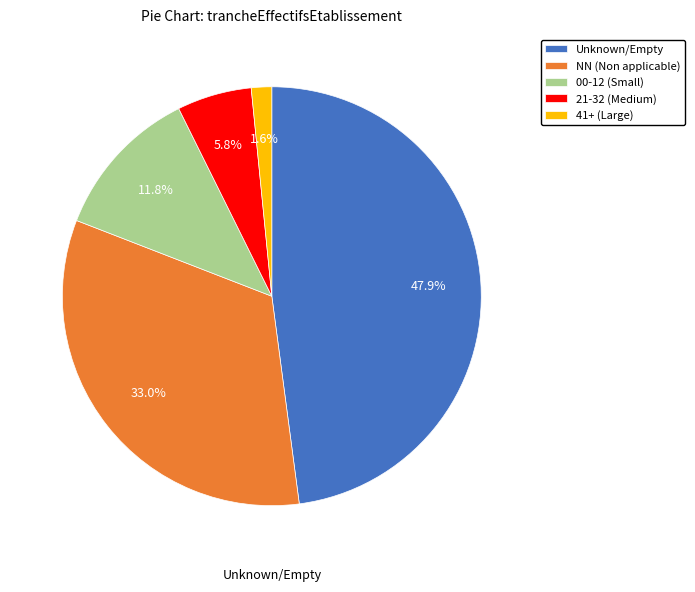

Which has a higher value, 41+ (Large) or Unknown/Empty?

Unknown/Empty